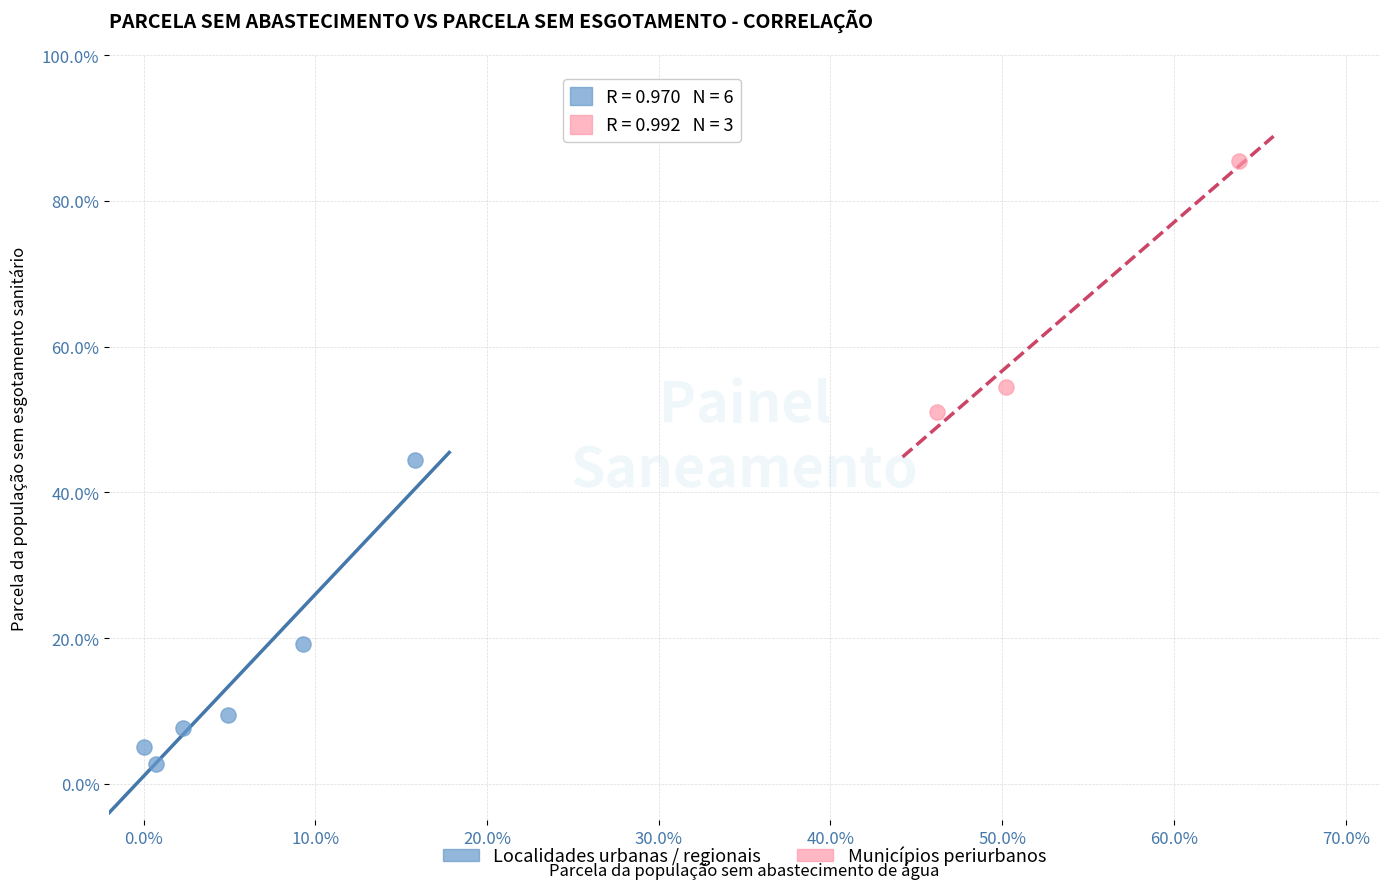

What are all the series names shown in the legend?

Localidades urbanas / regionais, Municípios periurbanos